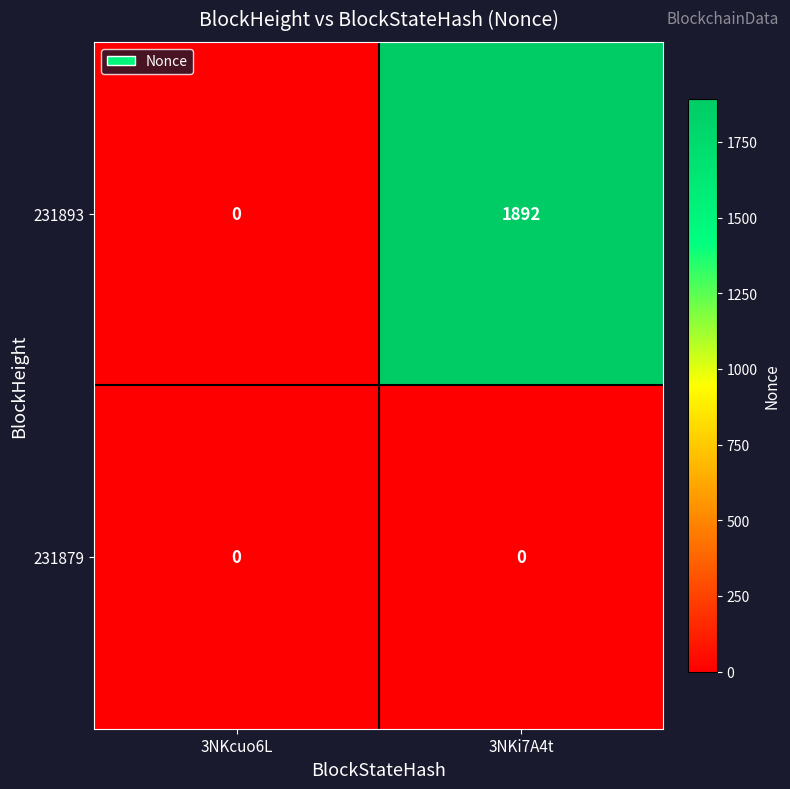

Reading left to right, what are all the values shown in this chart?

231893: 0	1892
231879: 0	0